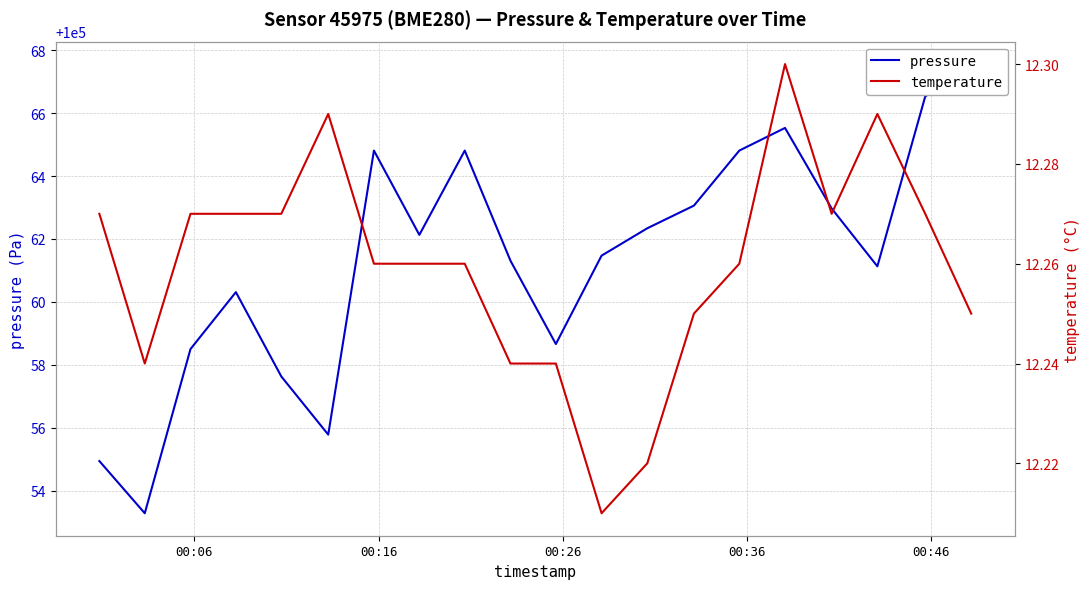

What is the lowest value of the pressure series?

100053.3